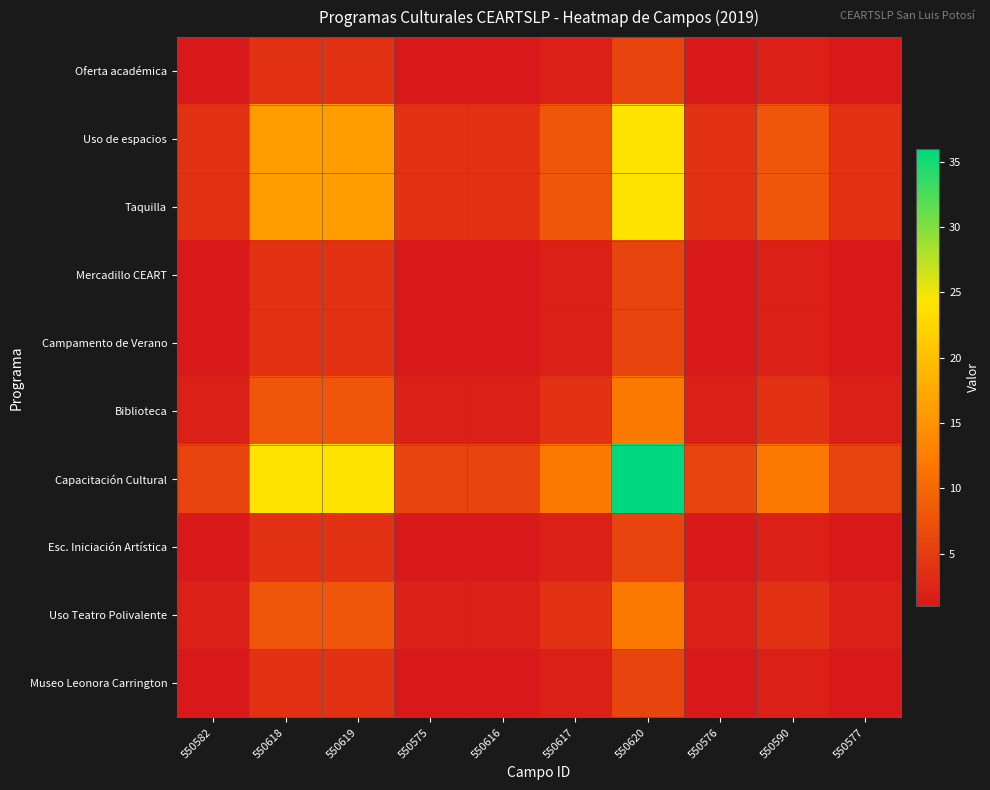

Reading right to left, transcribe all the data shown in this chart.

Oferta académica: 550577=1	550590=2	550576=1	550620=6	550617=2	550616=1	550575=1	550619=4	550618=4	550582=1
Uso de espacios: 550577=4	550590=8	550576=4	550620=24	550617=8	550616=4	550575=4	550619=16	550618=16	550582=4
Taquilla: 550577=4	550590=8	550576=4	550620=24	550617=8	550616=4	550575=4	550619=16	550618=16	550582=4
Mercadillo CEART: 550577=1	550590=2	550576=1	550620=6	550617=2	550616=1	550575=1	550619=4	550618=4	550582=1
Campamento de Verano: 550577=1	550590=2	550576=1	550620=6	550617=2	550616=1	550575=1	550619=4	550618=4	550582=1
Biblioteca: 550577=2	550590=4	550576=2	550620=12	550617=4	550616=2	550575=2	550619=8	550618=8	550582=2
Capacitación Cultural: 550577=6	550590=12	550576=6	550620=36	550617=12	550616=6	550575=6	550619=24	550618=24	550582=6
Esc. Iniciación Artística: 550577=1	550590=2	550576=1	550620=6	550617=2	550616=1	550575=1	550619=4	550618=4	550582=1
Uso Teatro Polivalente: 550577=2	550590=4	550576=2	550620=12	550617=4	550616=2	550575=2	550619=8	550618=8	550582=2
Museo Leonora Carrington: 550577=1	550590=2	550576=1	550620=6	550617=2	550616=1	550575=1	550619=4	550618=4	550582=1